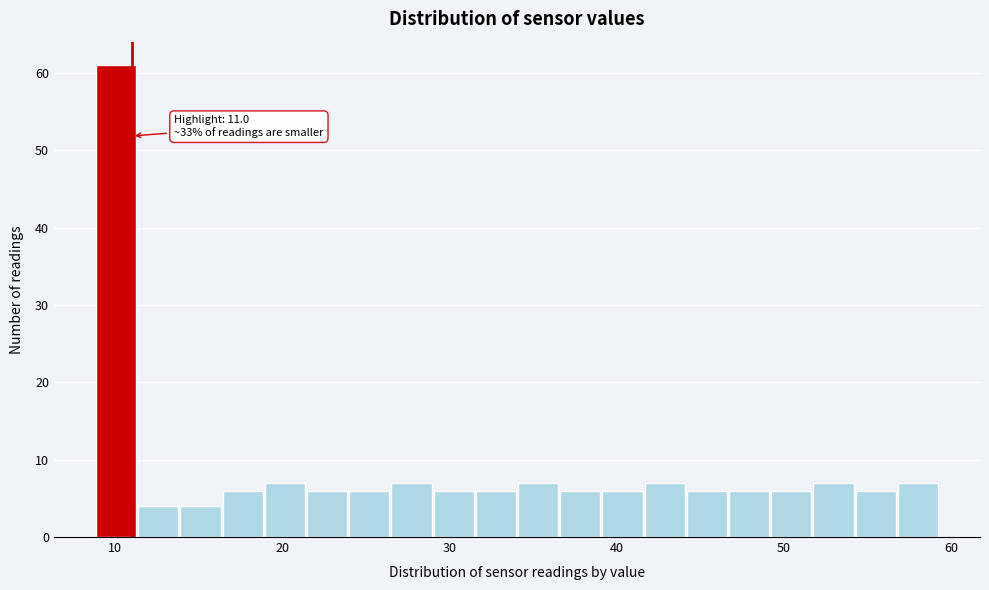

Around what value on the x-axis is the tallest bar? Give the approximate position of its centre, as read against the axis.

10